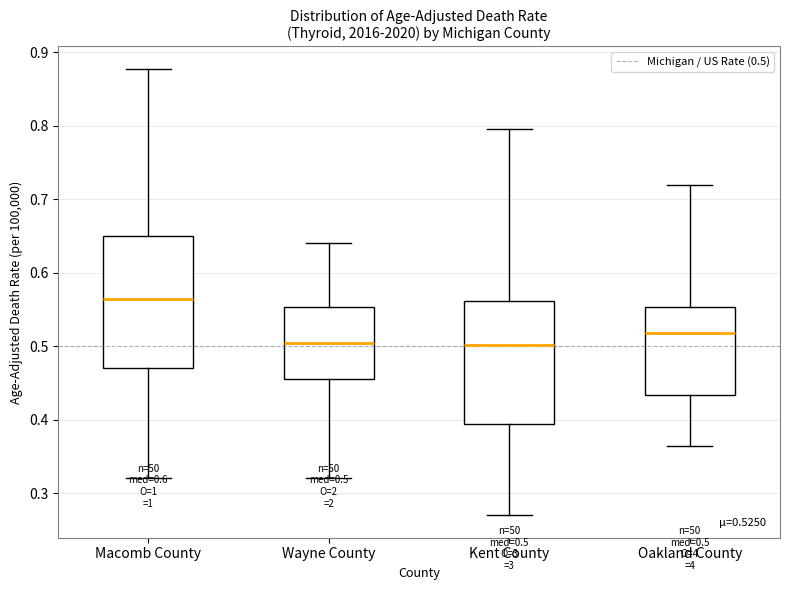

Which box's median line is the highest?

Macomb County